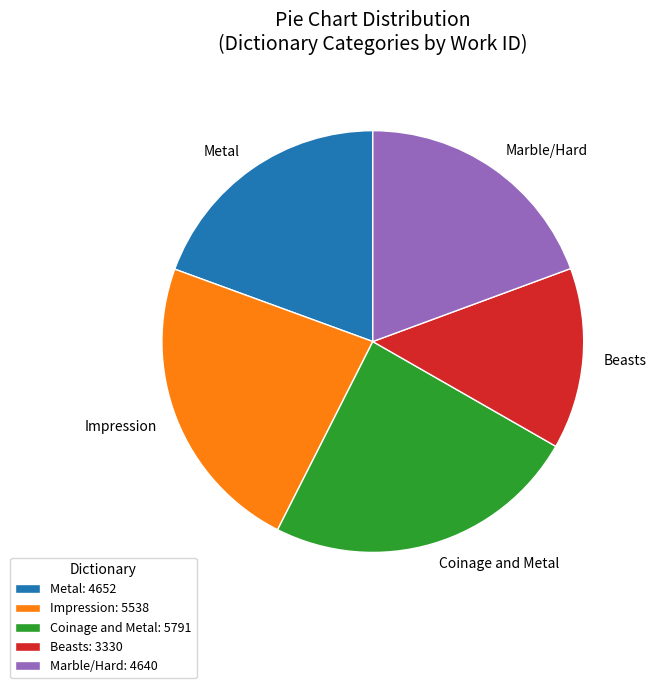

What is the smallest slice in the pie chart?

Beasts